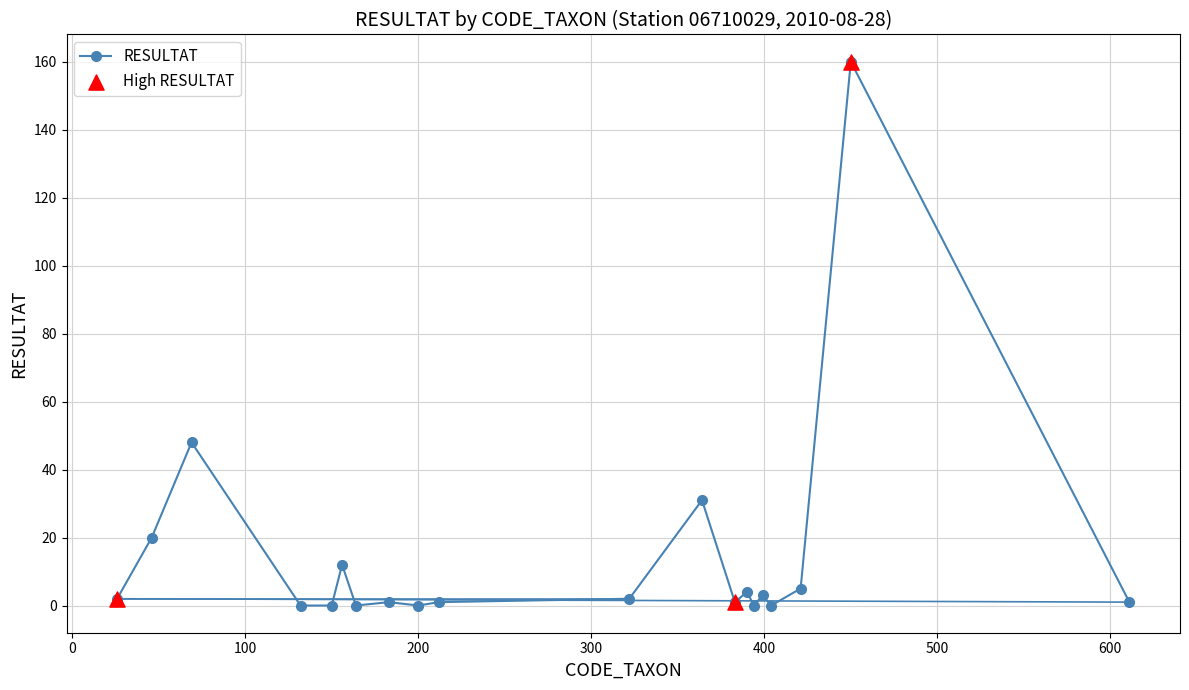

What is the average value?

15